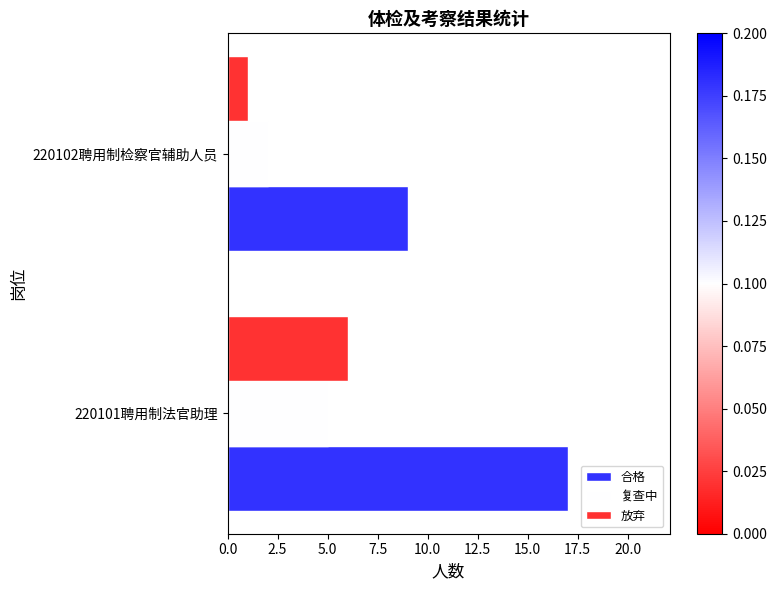

The 复查中 series shows 7 at 220101聘用制法官助理. True or false?

False